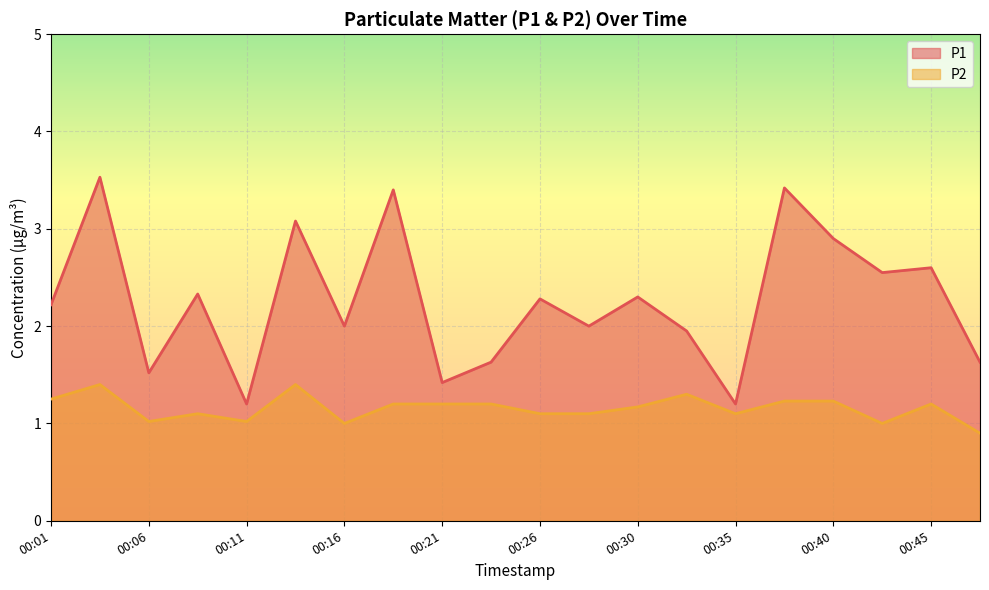

At which label is P1 closest to 2?

00:16